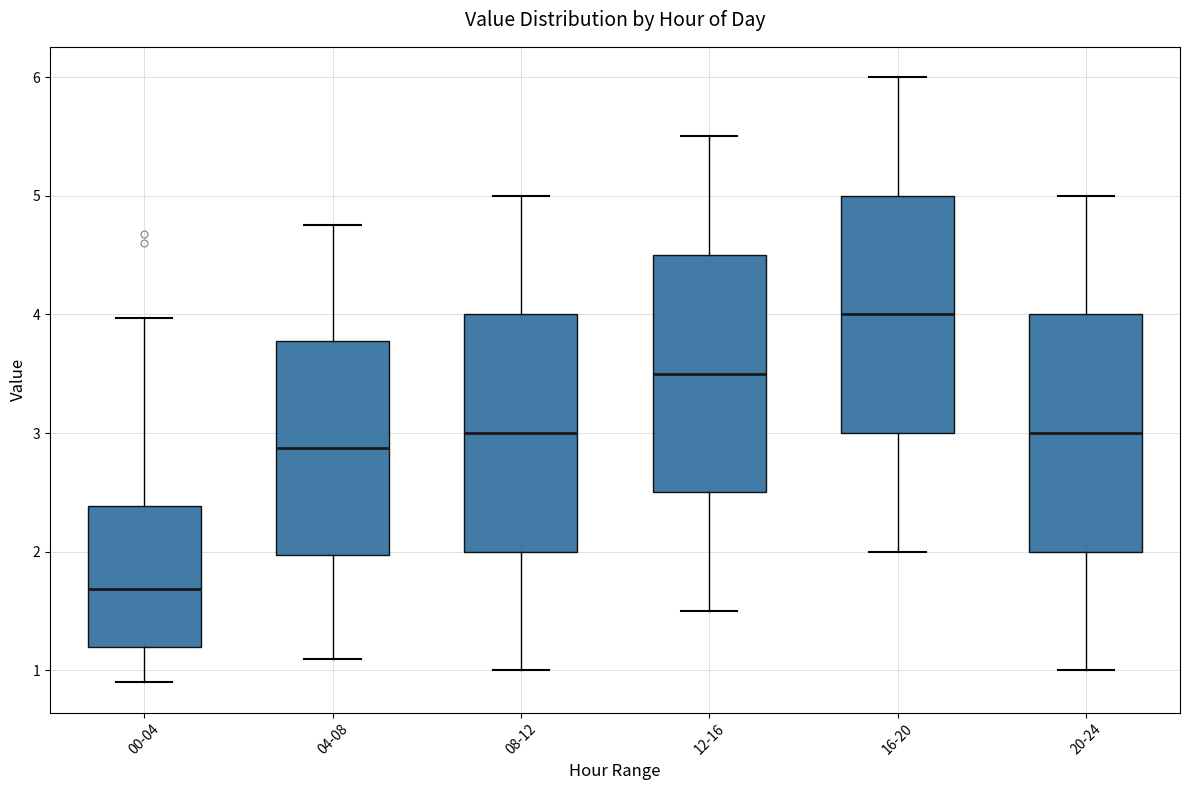

Where does the median line of the box for 20-24 sit on the y-axis? The values are not printed on the chart, so give them approximately, as read against the axis.

3.0